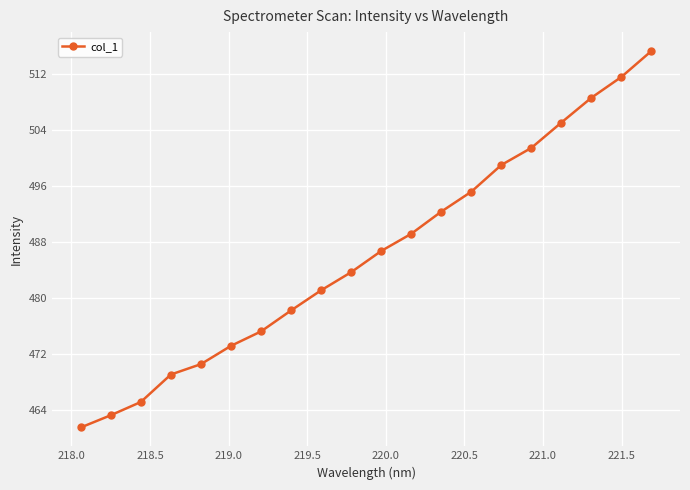

What is the smallest value displayed?

461.4